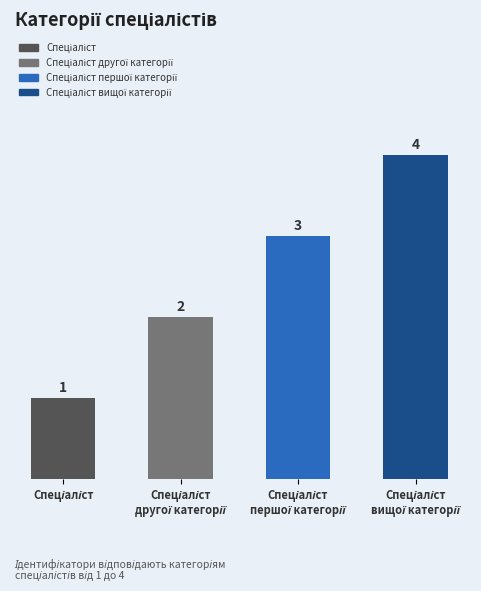

At which label does the data first exceed 3?

Спеціаліст вищої категорії